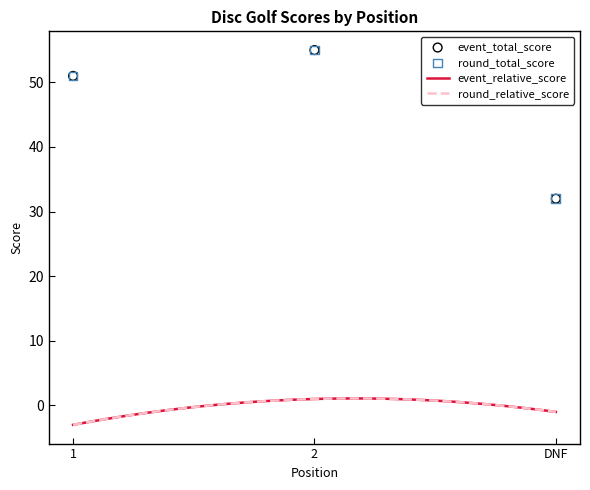

Which series has the largest total across all categories?

event_total_score